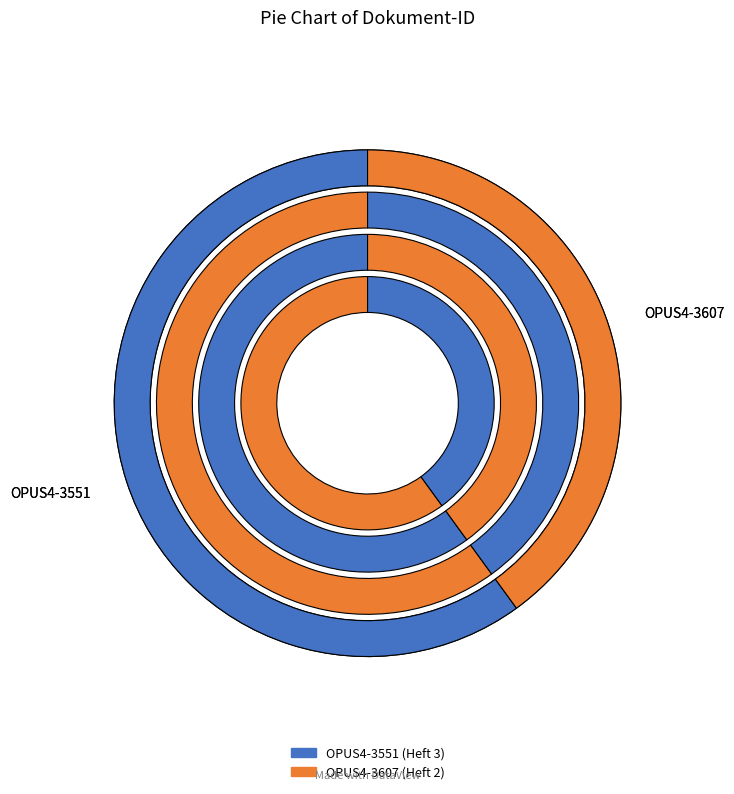

The OPUS4-3607 slice represents 40% of the pie. True or false?

True